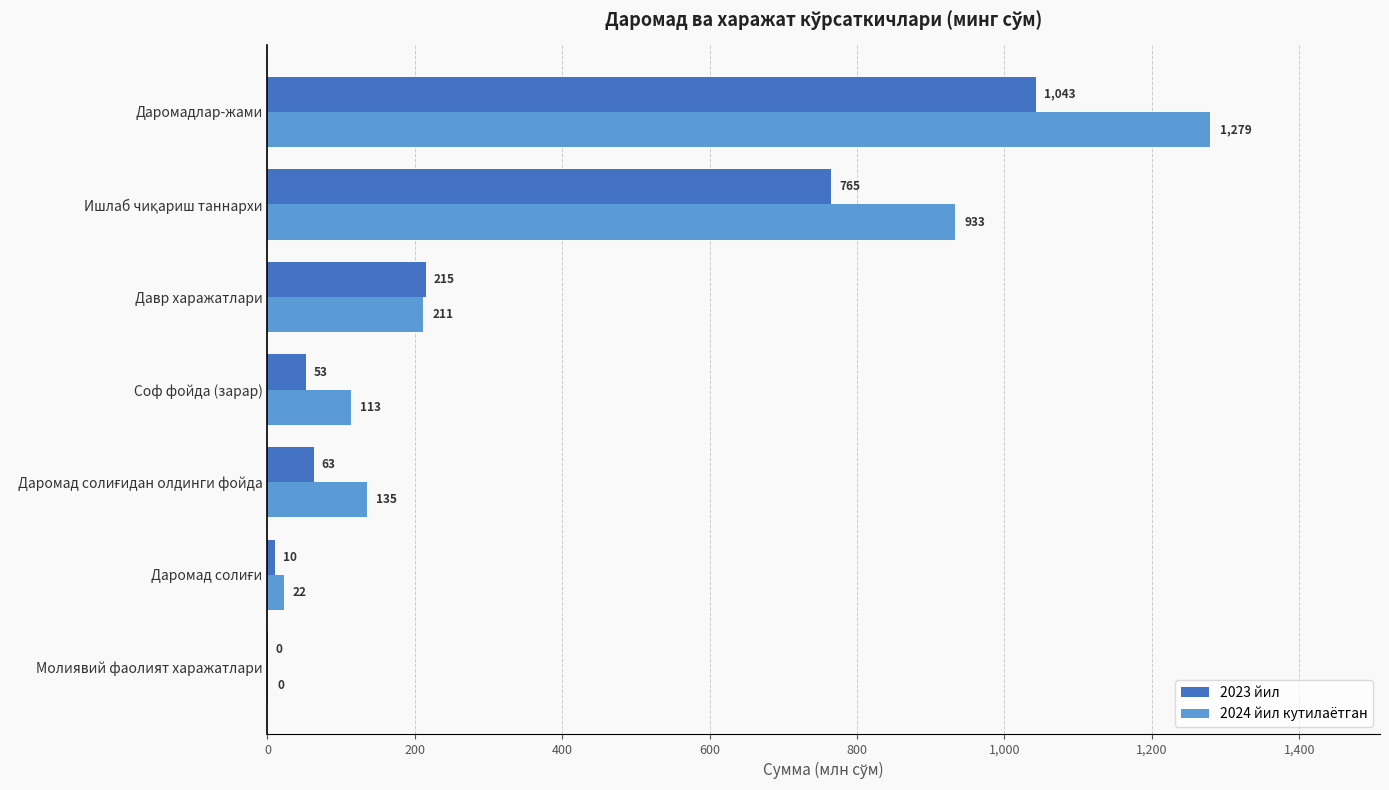

At which label does 2023 йил reach its peak?

Даромадлар-жами